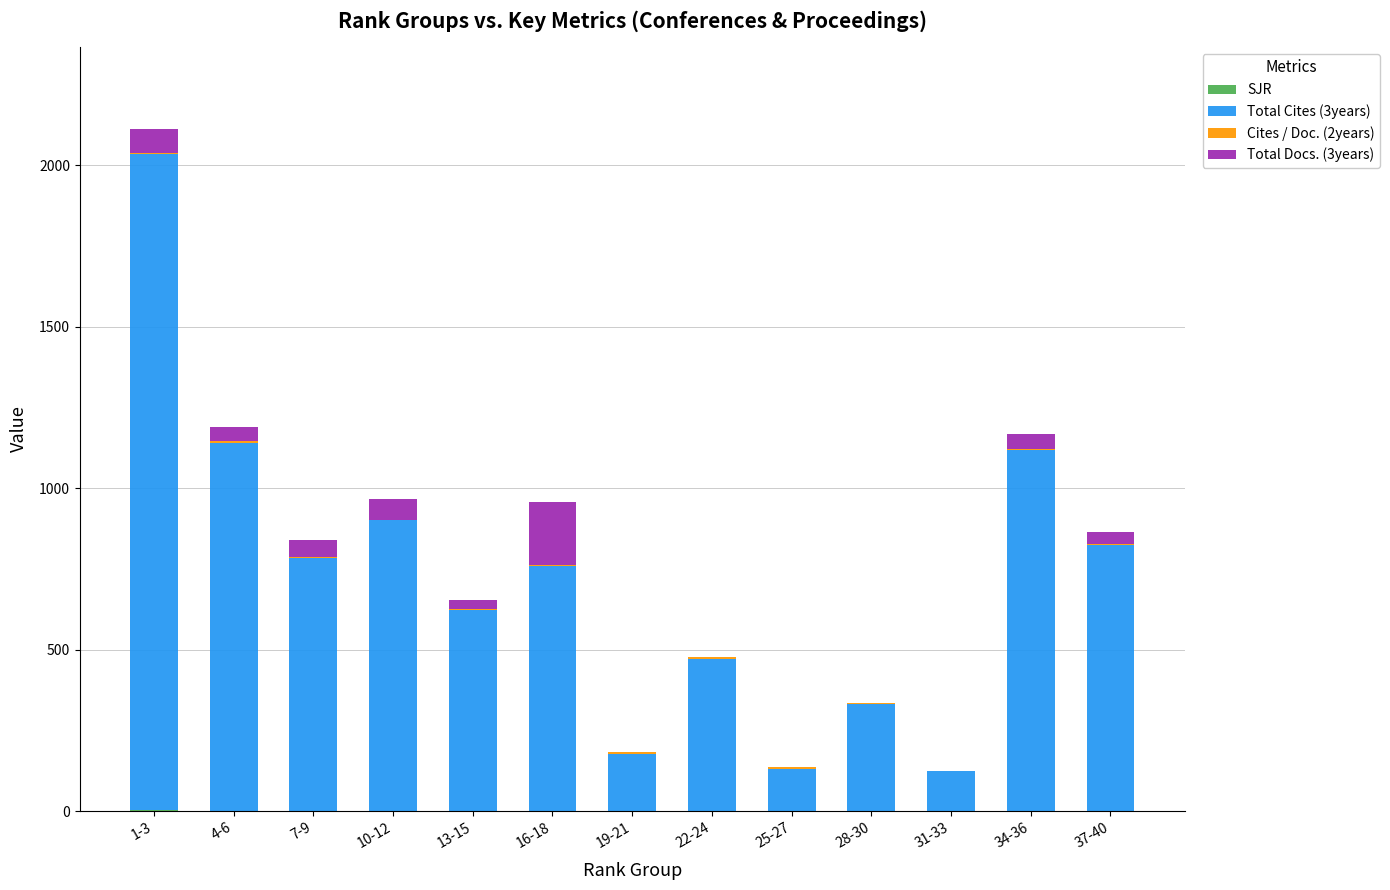

At which category is the sum across all series the highest?

1-3